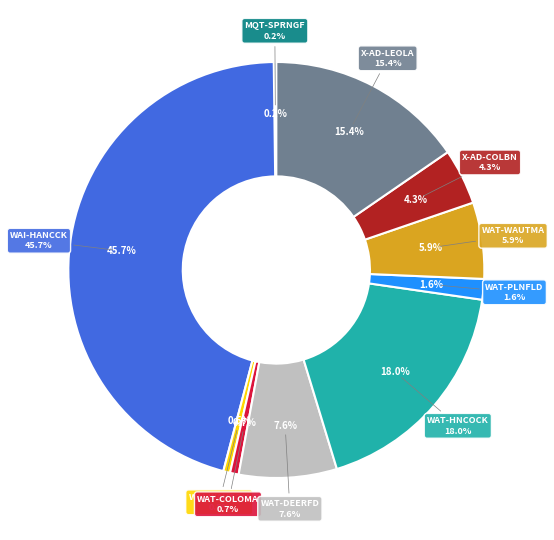

True or false: WAT-COLOMA accounts for 11% of the total.

False